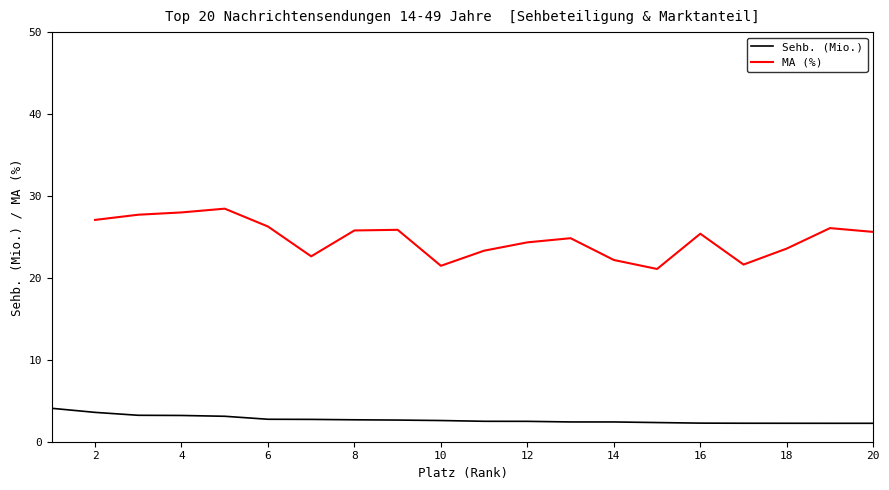

What is the lowest value of the Sehb. (Mio.) series?

2.2